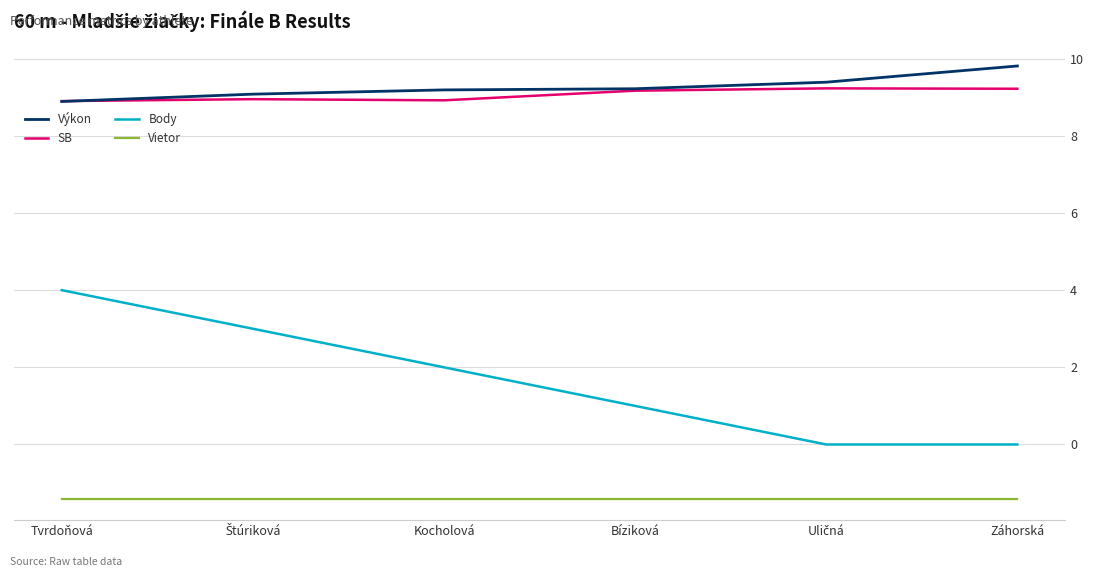

Is the value of SB at Záhorská greater than the value of Body at Bíziková?

Yes